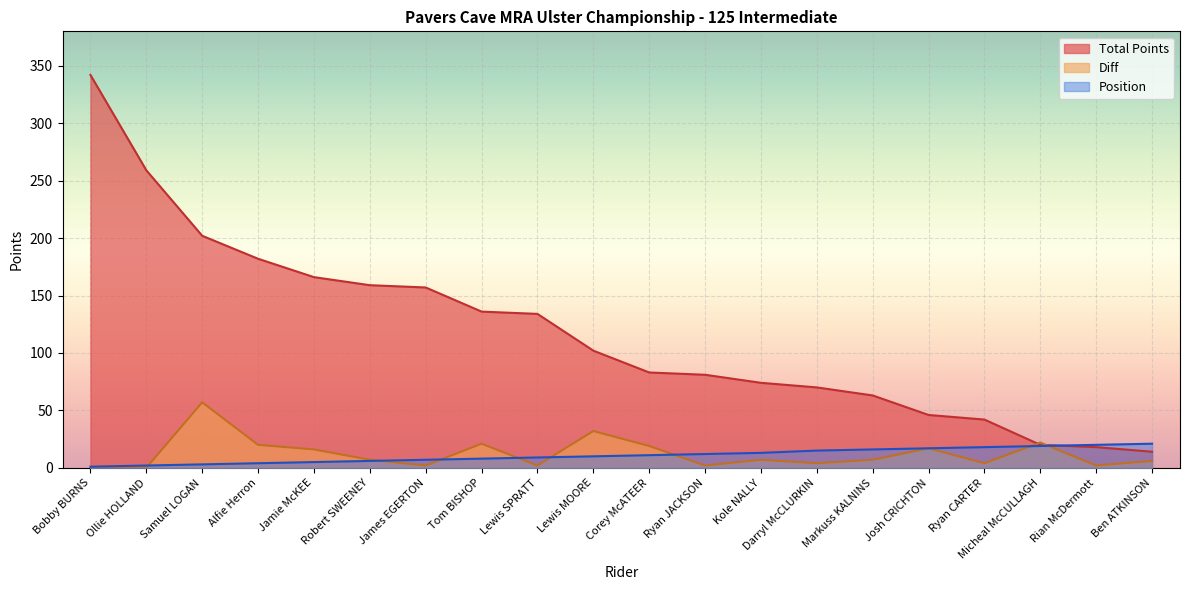

Where is Position nearest to the value 11?

Corey McATEER